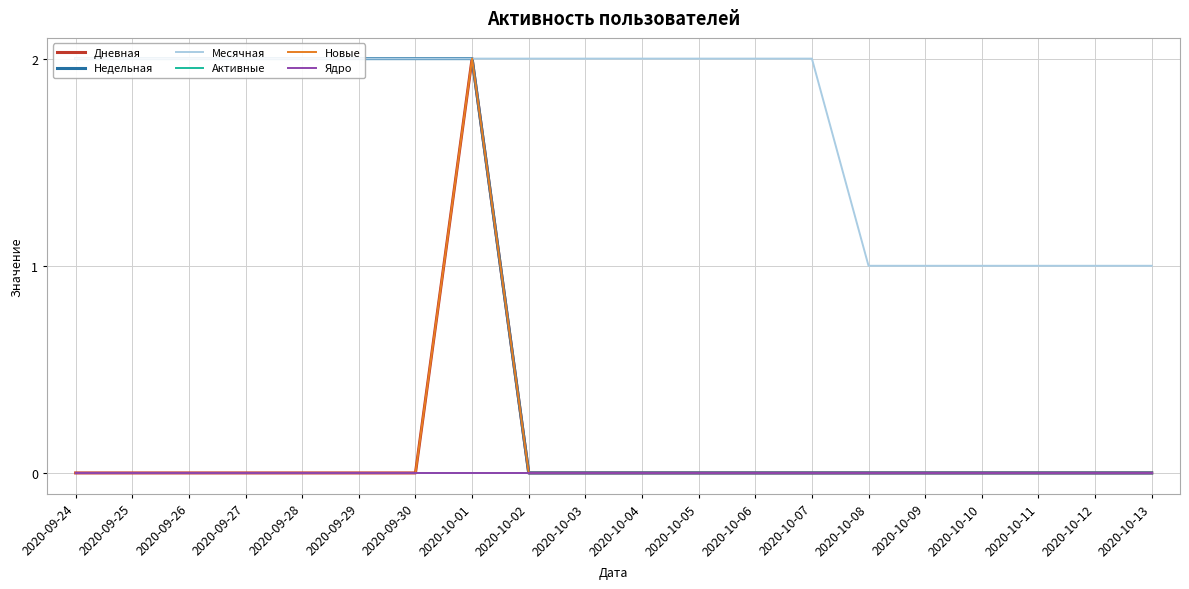

True or false: Активные and Дневная cross at least once.

False